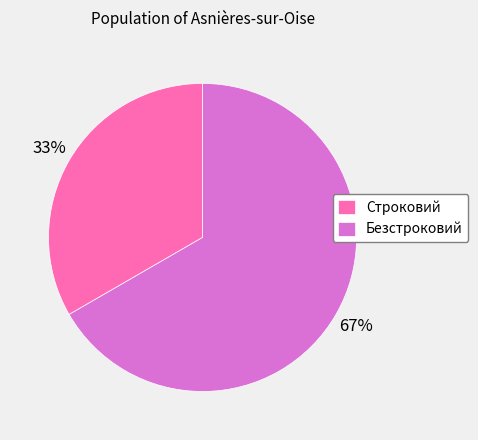

Combined, do Строковий and Безстроковий account for over 50%?

Yes